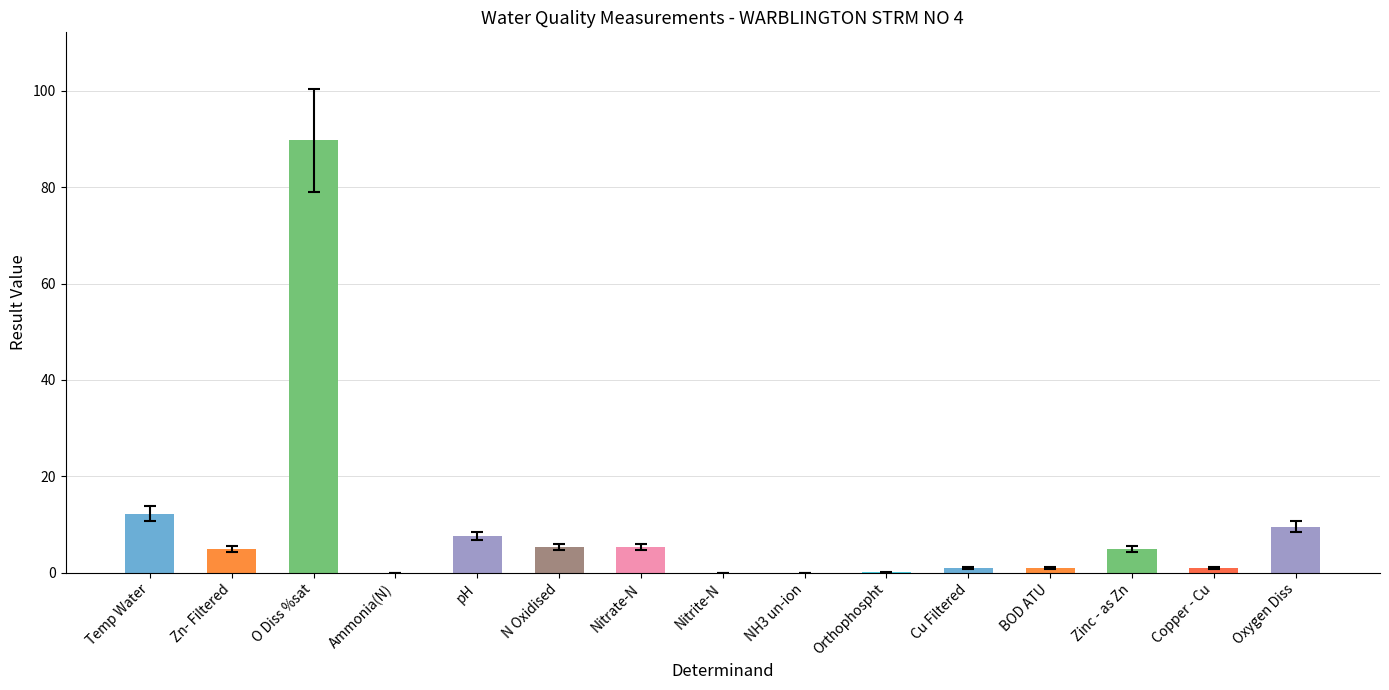

What is the sum of all values?

142.9